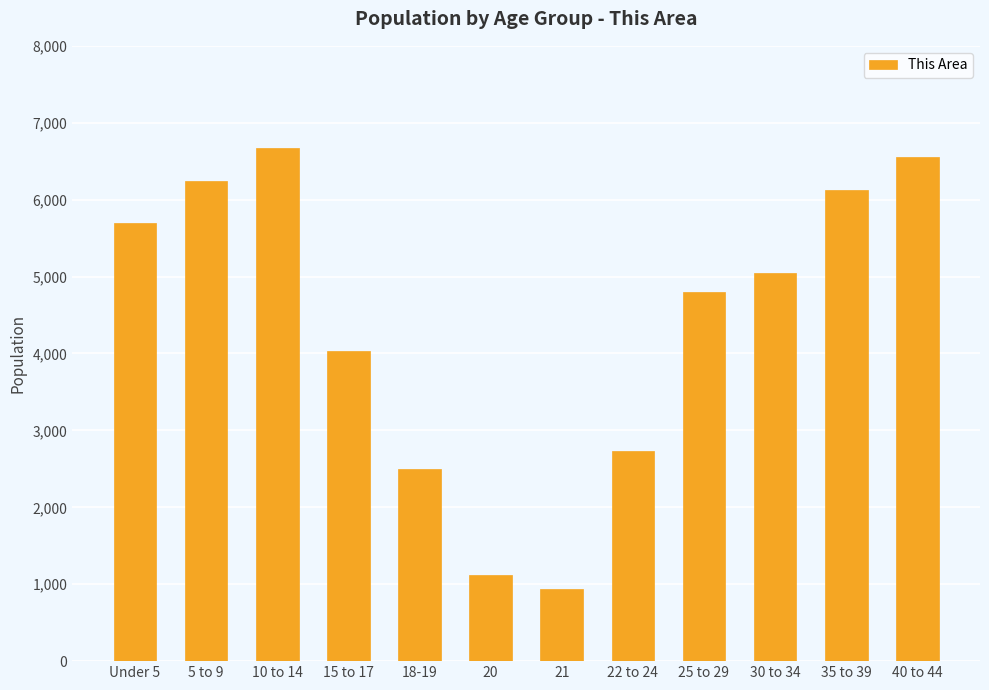

How many data points does each series have?

12